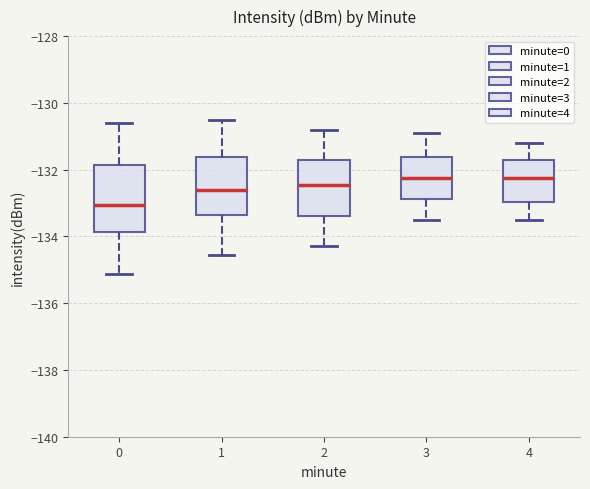

Which box is the tallest, from its lower edge to its upper edge?

0